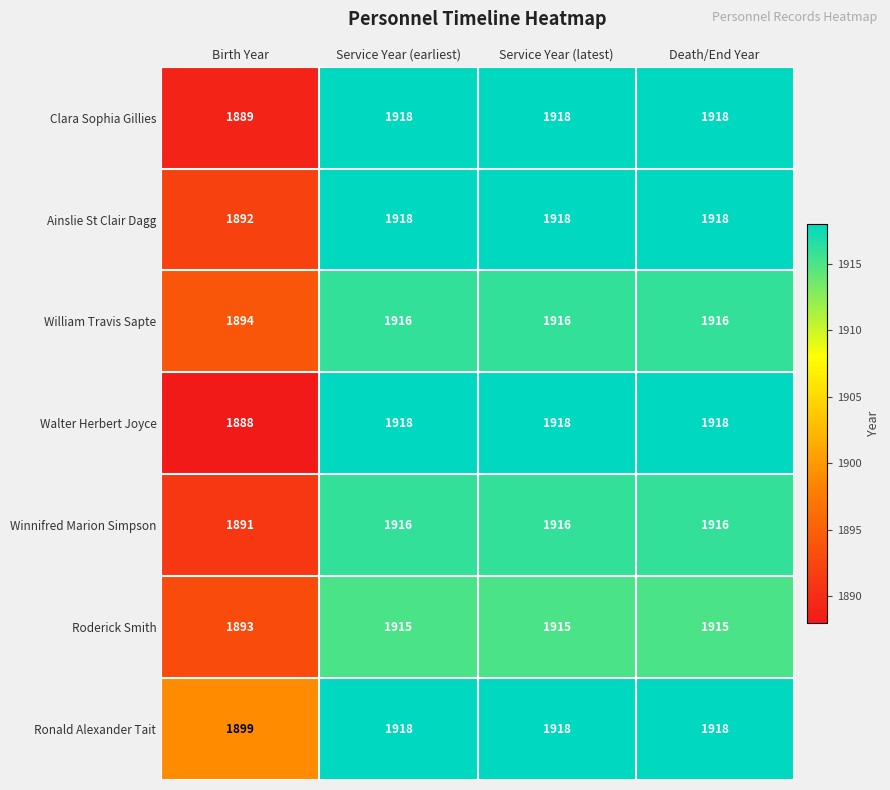

What is the approximate value of William Travis Sapte at Service Year (latest)?

1916